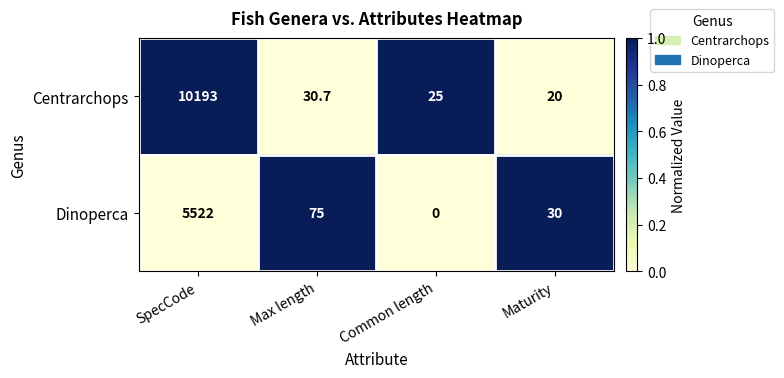

The value of Dinoperca at SpecCode is 5522.0. True or false?

True